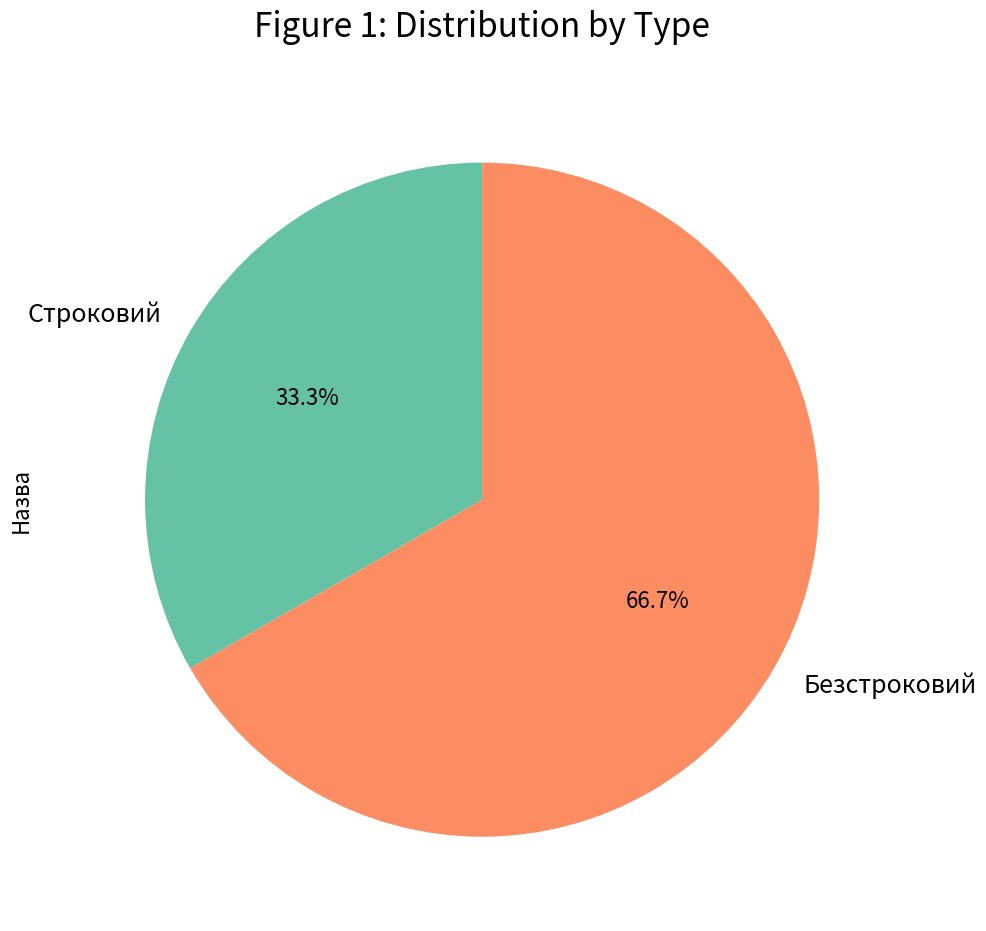

Which slice represents more than half of the pie?

Безстроковий